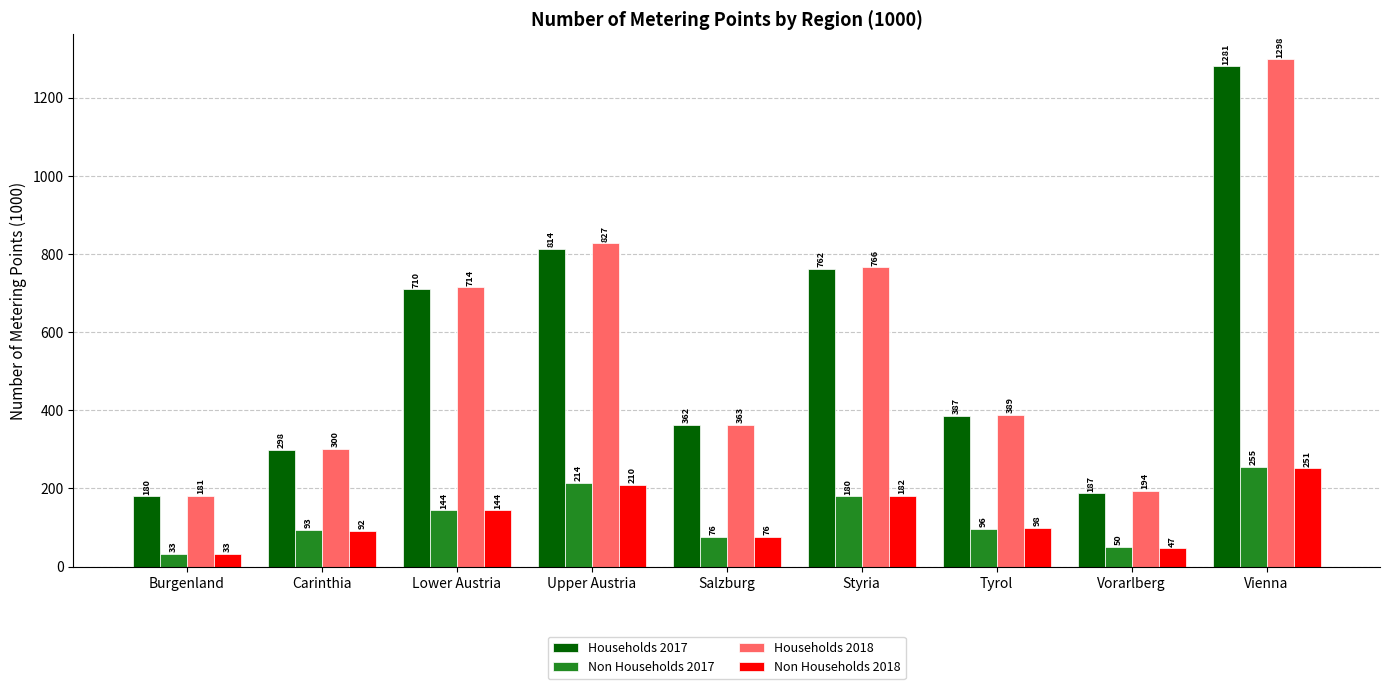

Which category has the highest value in the Households 2018 series?

Vienna